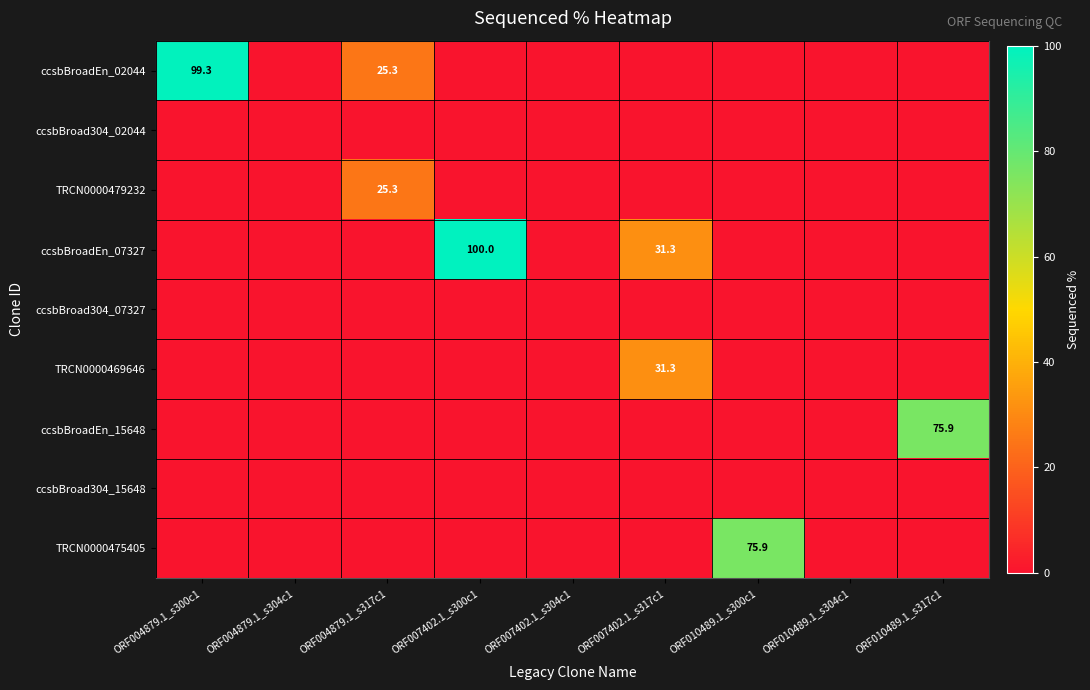

At how many categories does at least one series exceed 48?

4